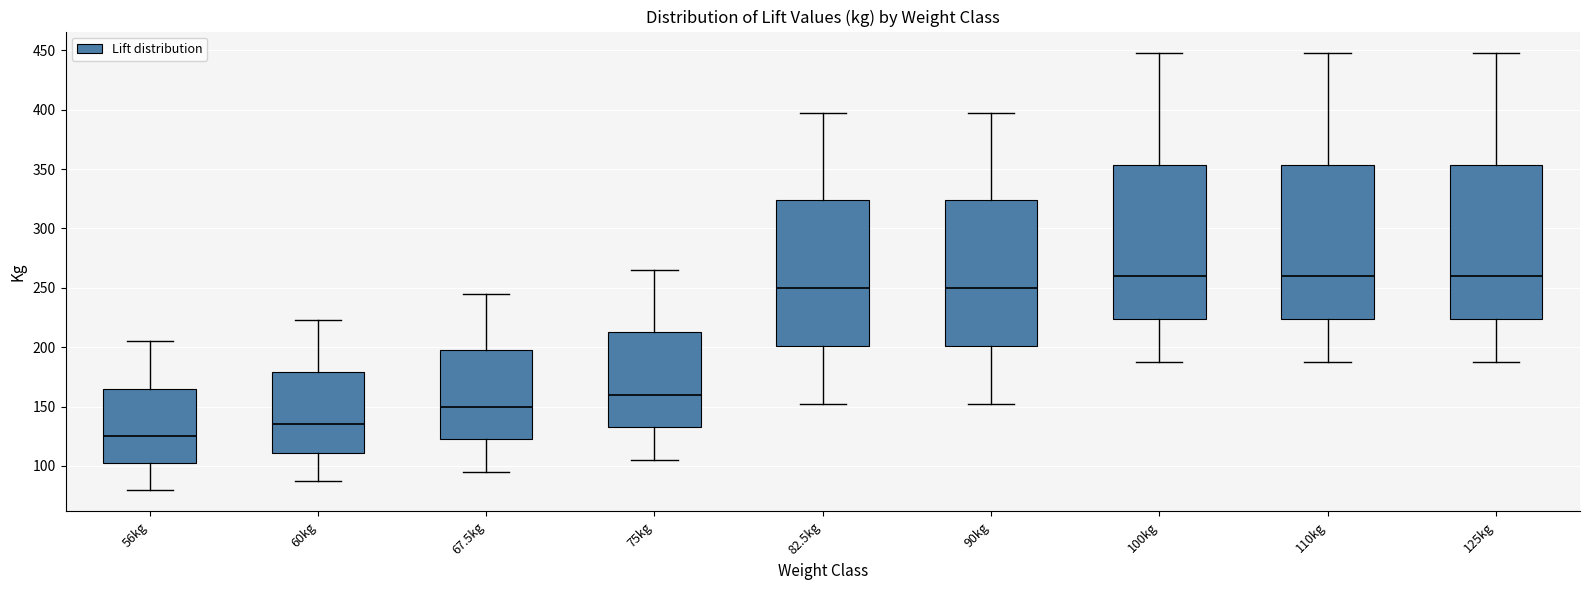

Reading left to right, transcribe this box plot: for each box, give where its median line is, the range the box spans, and where its two whiskers end, as read against the y-axis. The values are not printed on the chart, so give them approximately, as read against the axis.

56kg: median 125, box 105 to 165, whiskers 80 to 205
60kg: median 135, box 110 to 180, whiskers 90 to 225
67.5kg: median 150, box 125 to 200, whiskers 95 to 245
75kg: median 160, box 135 to 215, whiskers 105 to 265
82.5kg: median 250, box 200 to 325, whiskers 155 to 400
90kg: median 250, box 200 to 325, whiskers 155 to 400
100kg: median 260, box 225 to 355, whiskers 190 to 450
110kg: median 260, box 225 to 355, whiskers 190 to 450
125kg: median 260, box 225 to 355, whiskers 190 to 450